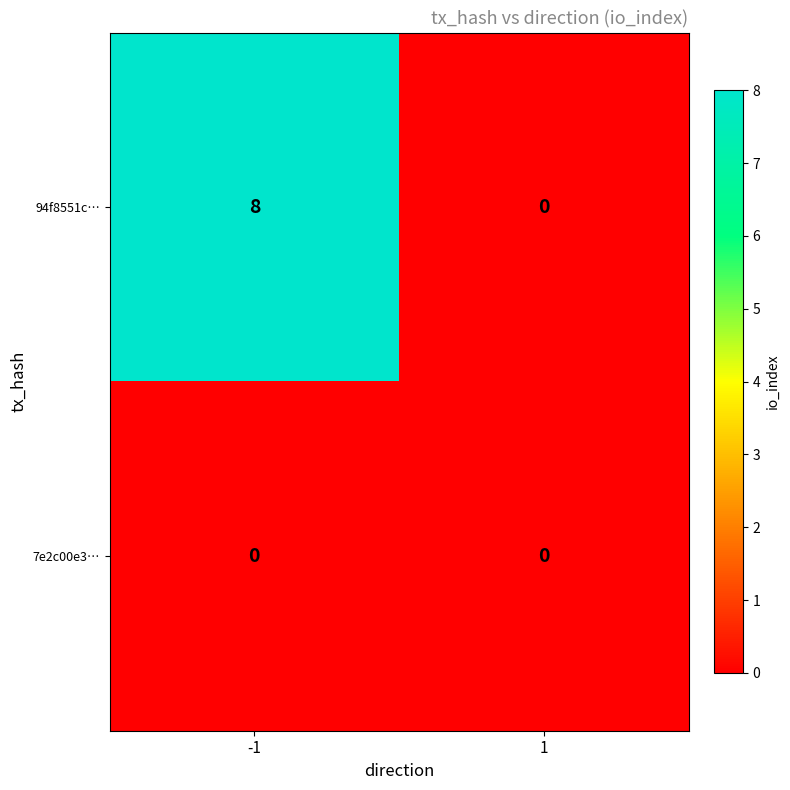

At which category is the sum across all series the highest?

-1